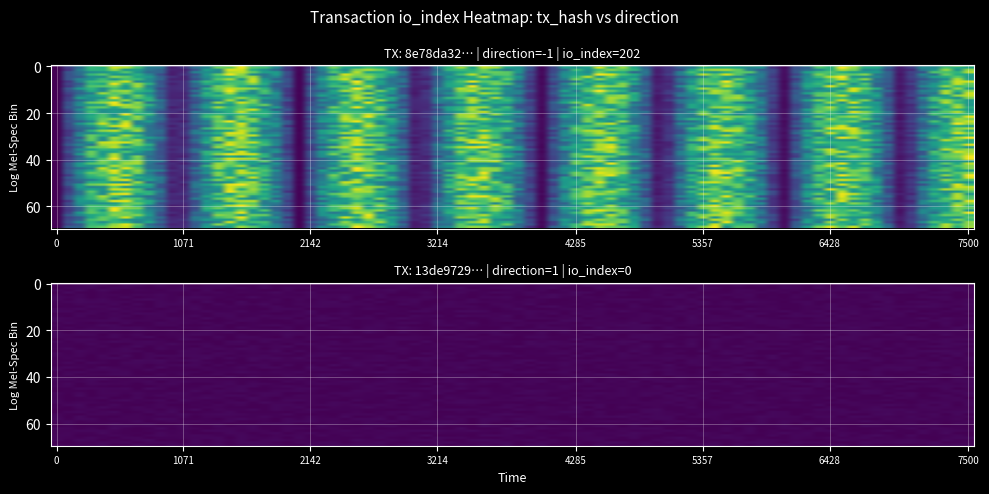

How many values in tx1 are below zero?

1